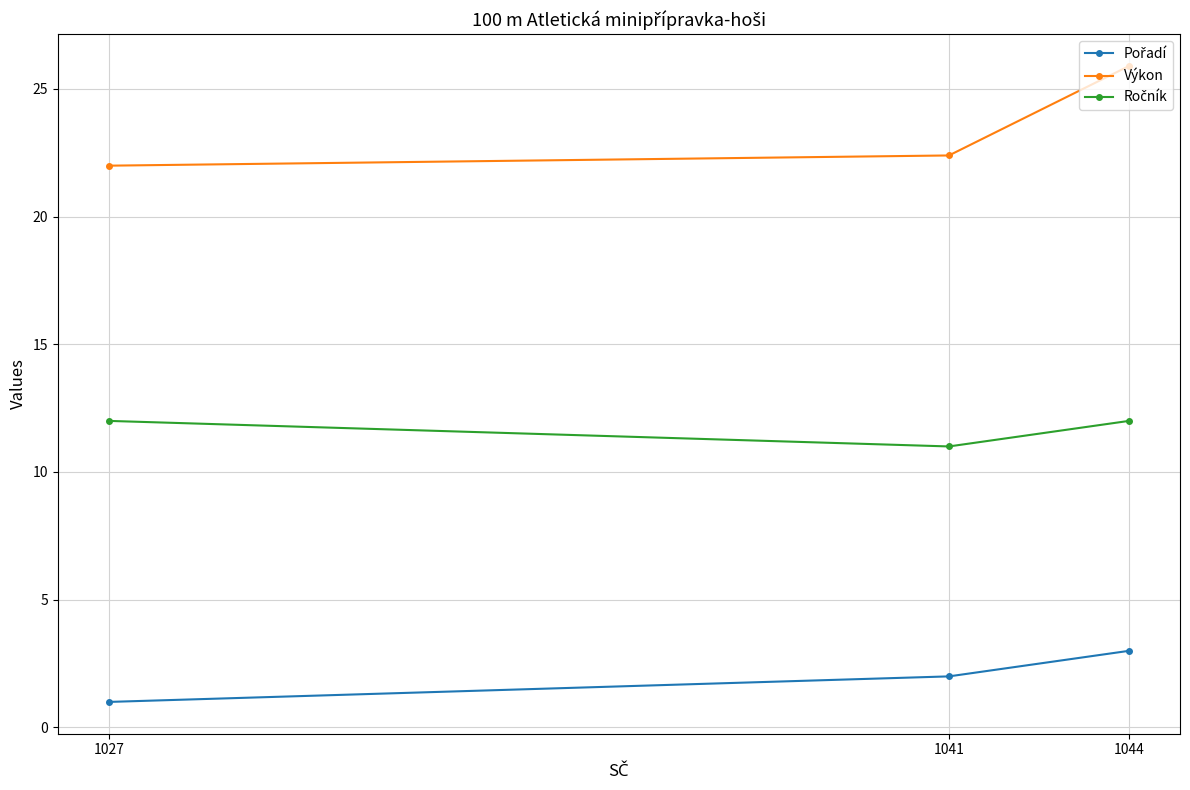

How many lines are shown in the chart?

3